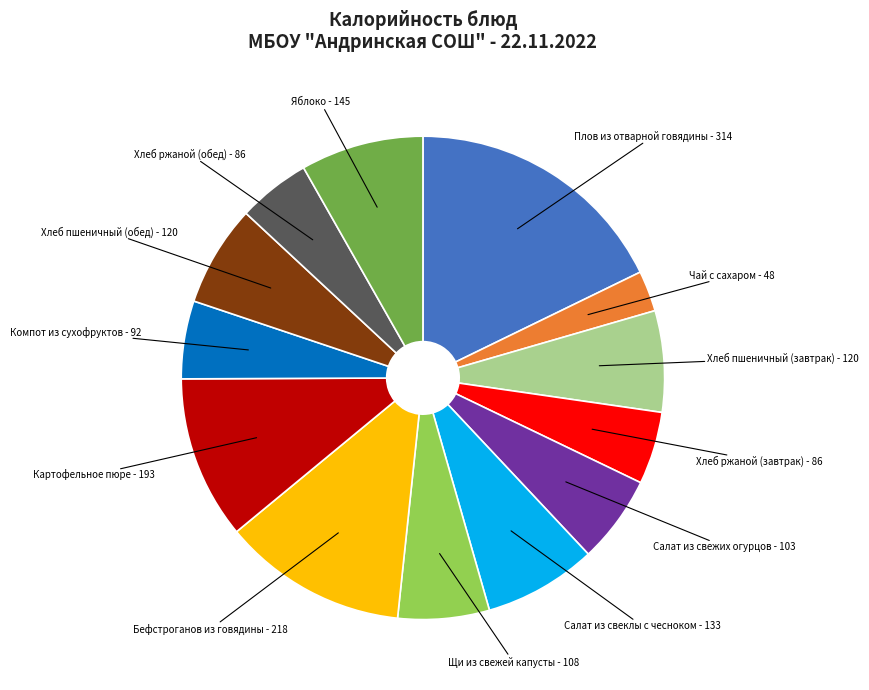

Is there a majority slice in this chart?

No